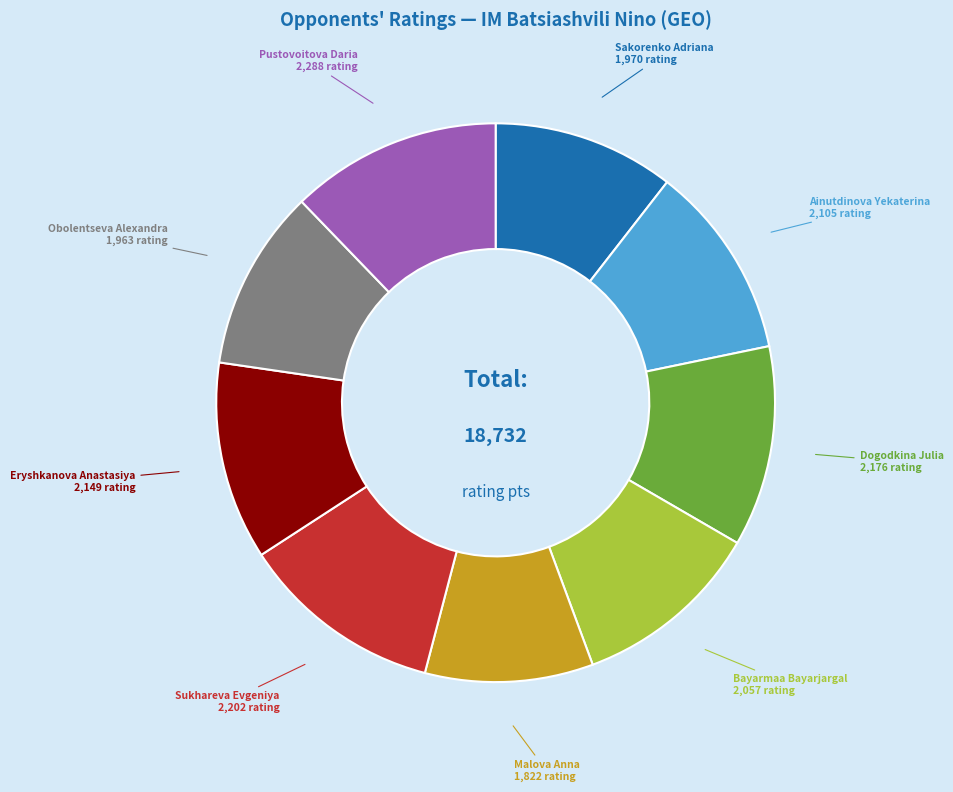

Count the number of slices in the pie.

9